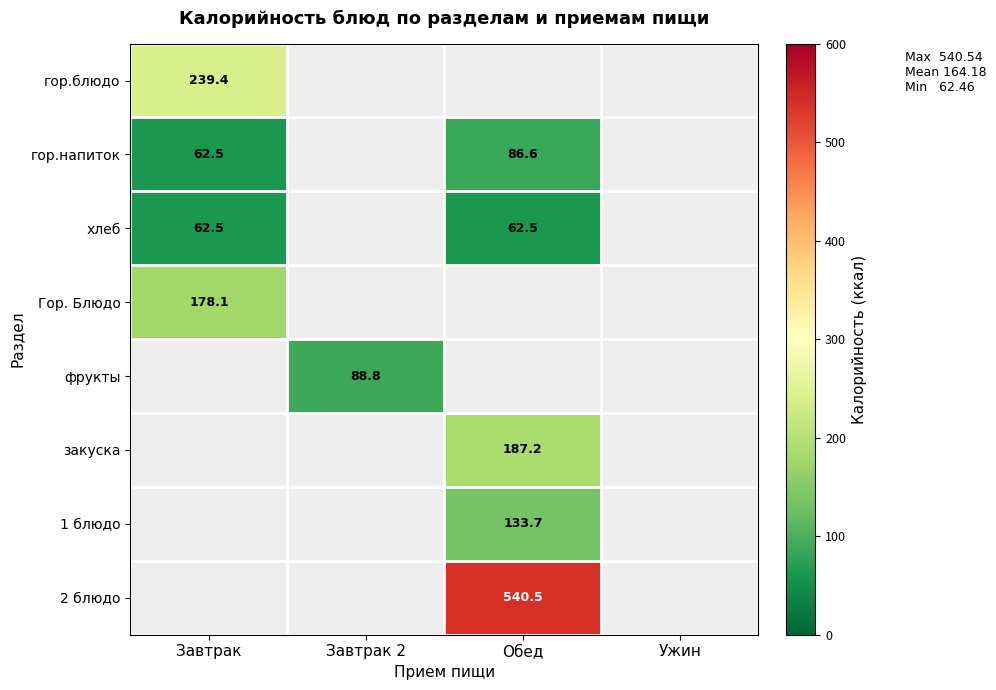

At how many categories does at least one series exceed 198?

2